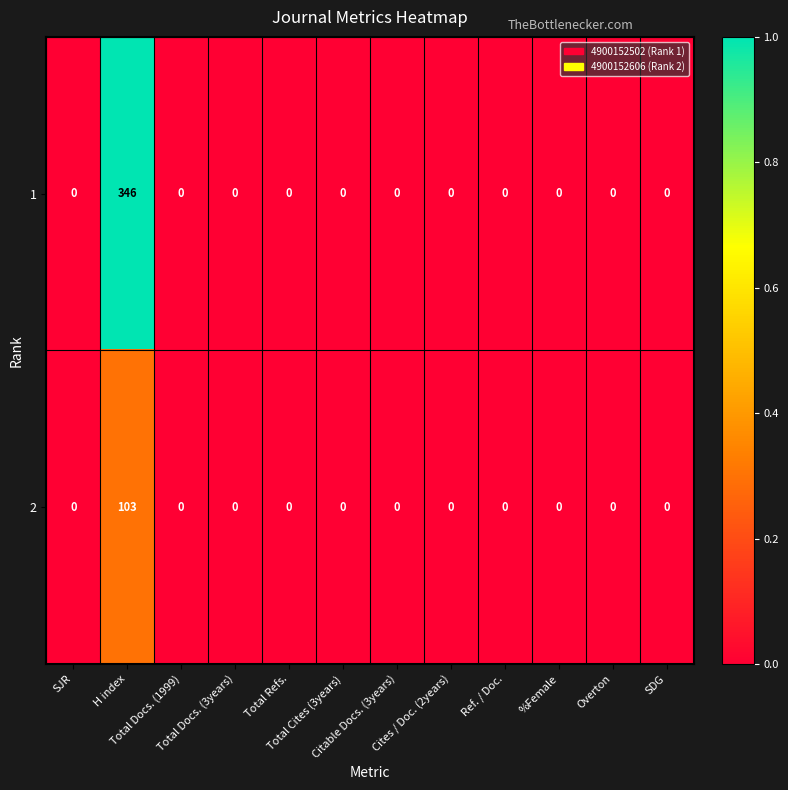

List the series in order of their peak value, lowest first.

2, 1